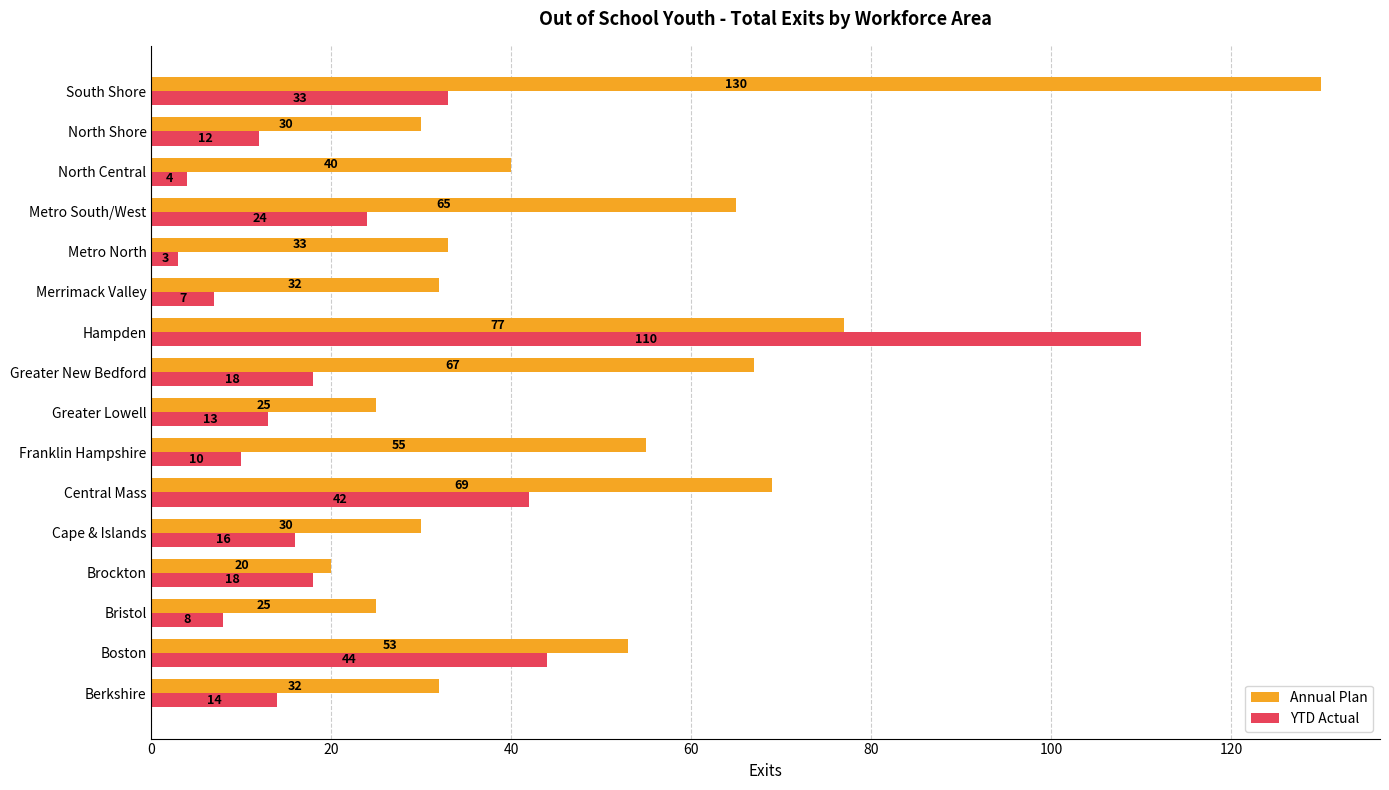

How many distinct data groups are displayed?

2